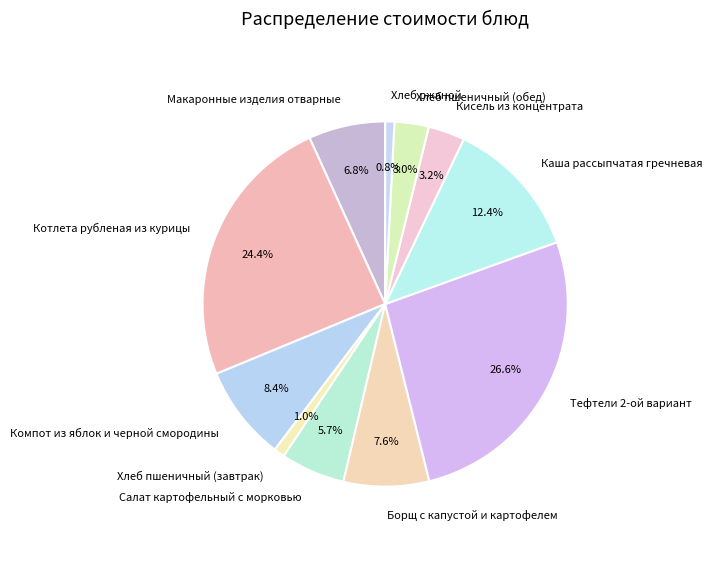

To the nearest percent, what portion does Салат картофельный с морковью represent?

6%